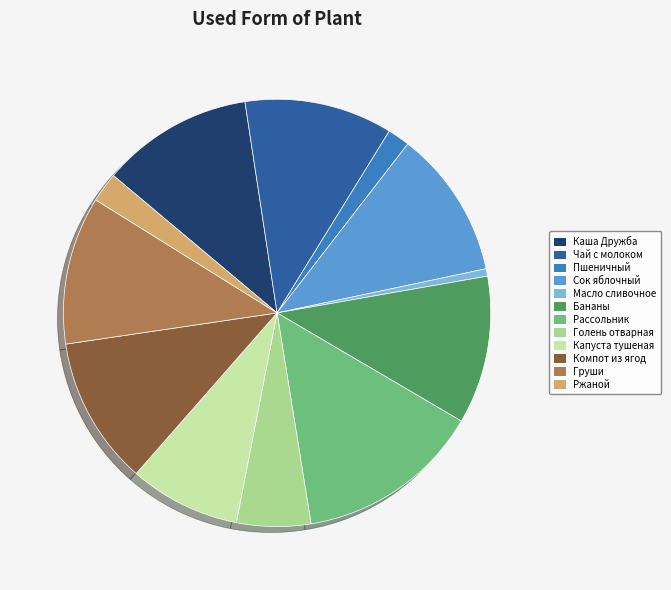

Is there any slice that represents more than half of the pie?

No